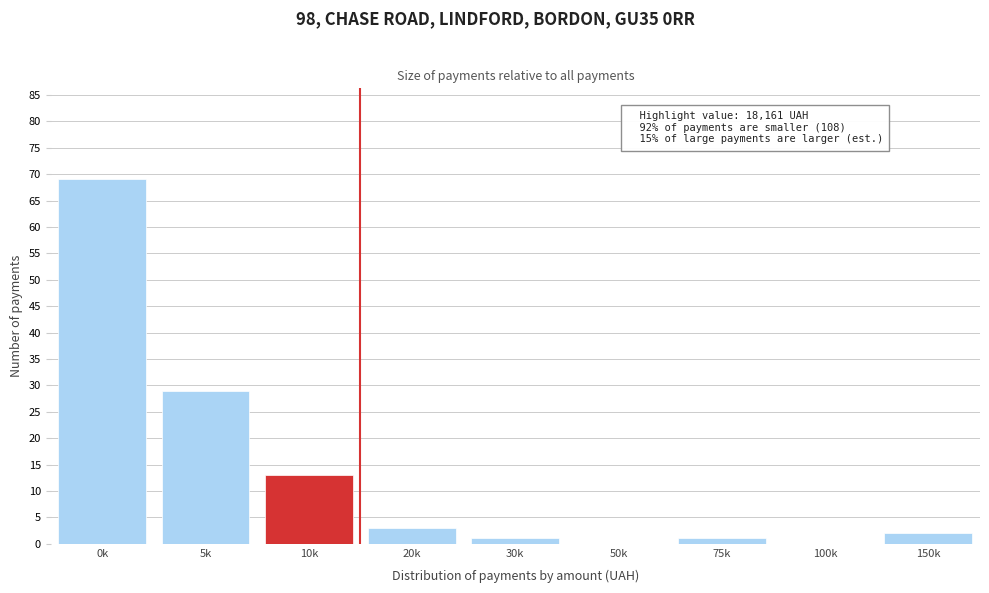

Reading left to right, what are all the values shown in this chart?

0k=69	5k=29	10k=13	20k=3	30k=1	50k=0	75k=1	100k=0	150k=2